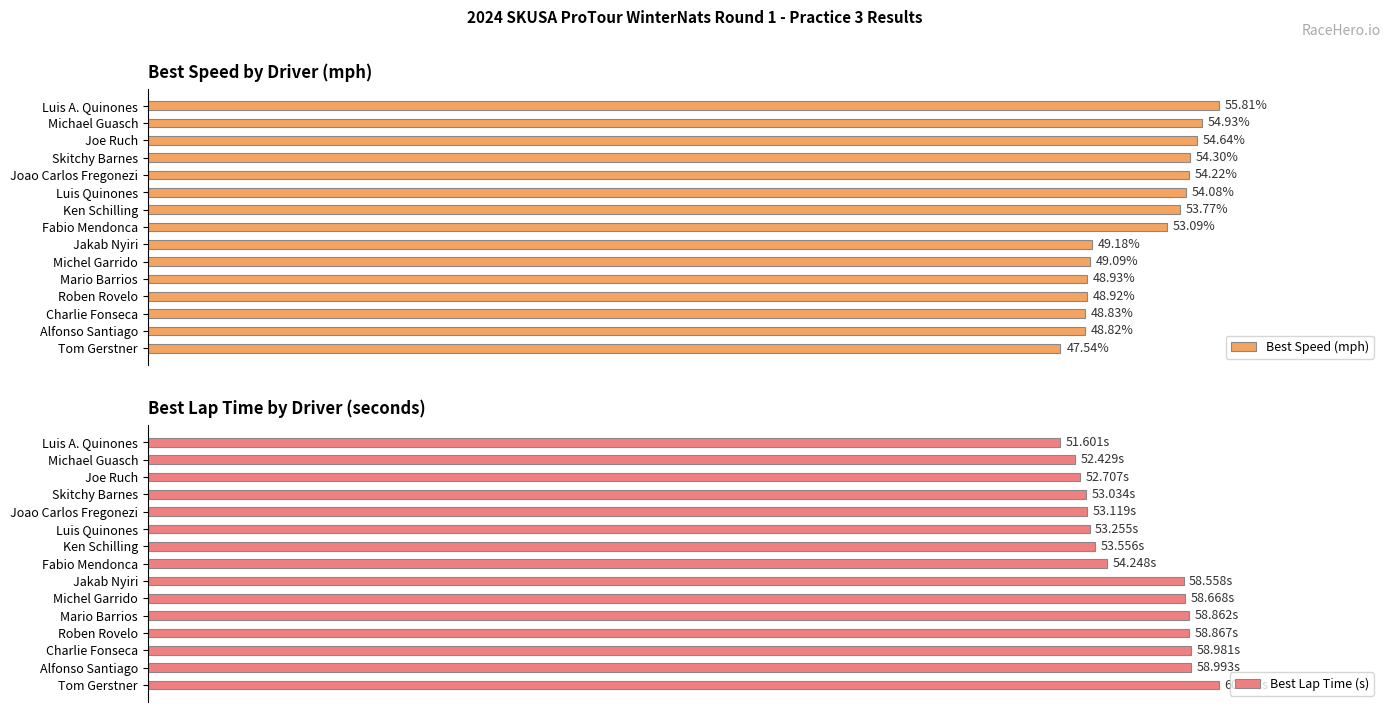

What is the difference between the maximum and minimum values in the Best Lap Time (s) series?

9.0